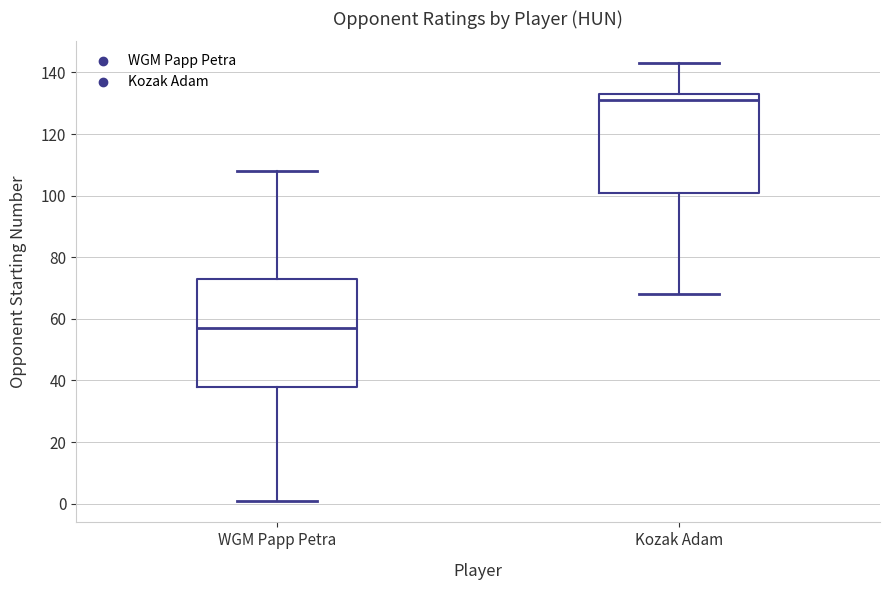

Which box's median line is the lowest?

WGM Papp Petra